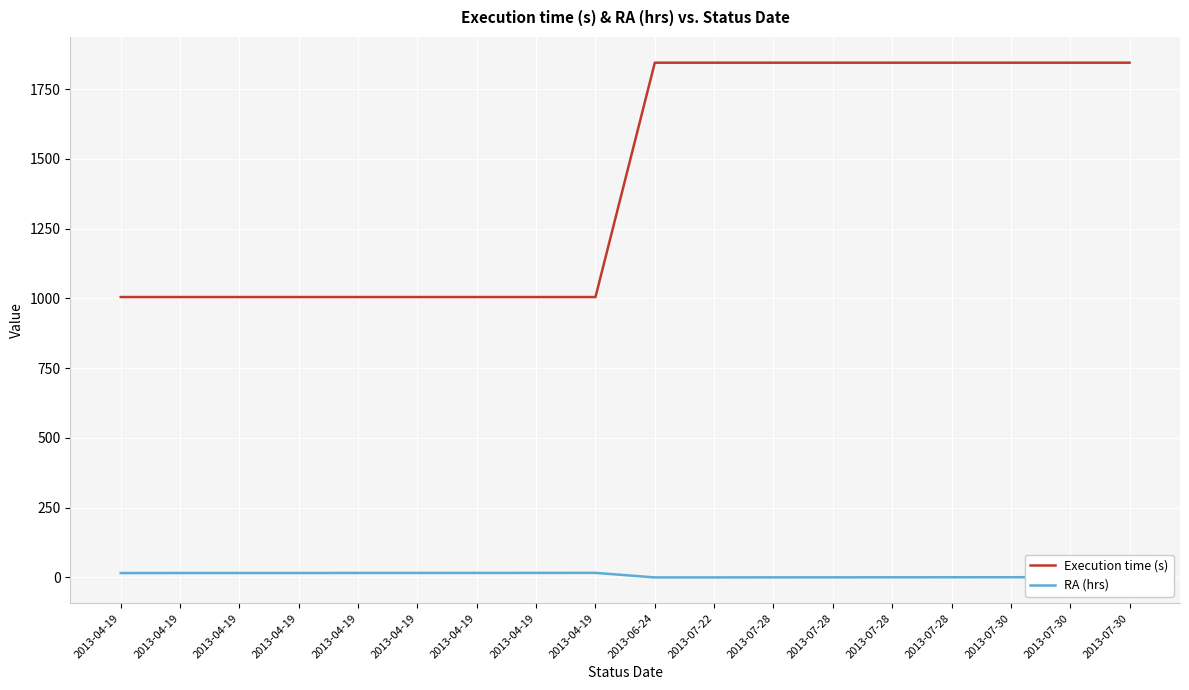

Which category has the lowest value across all series?

2013-06-24